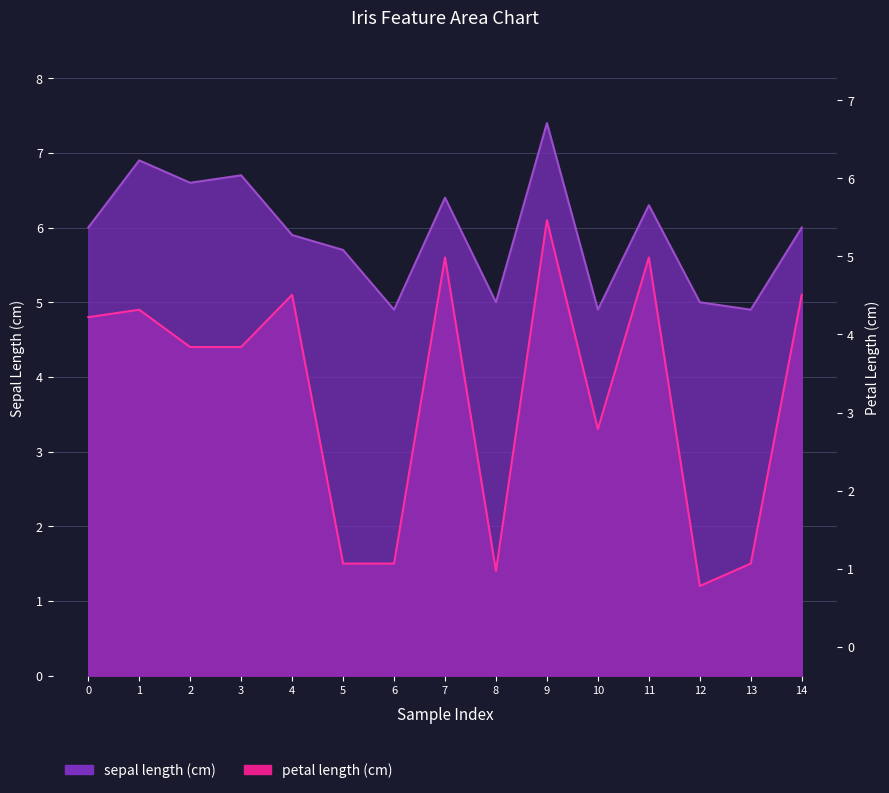

Rank the series by their maximum value, from highest to lowest.

sepal length (cm), petal length (cm)